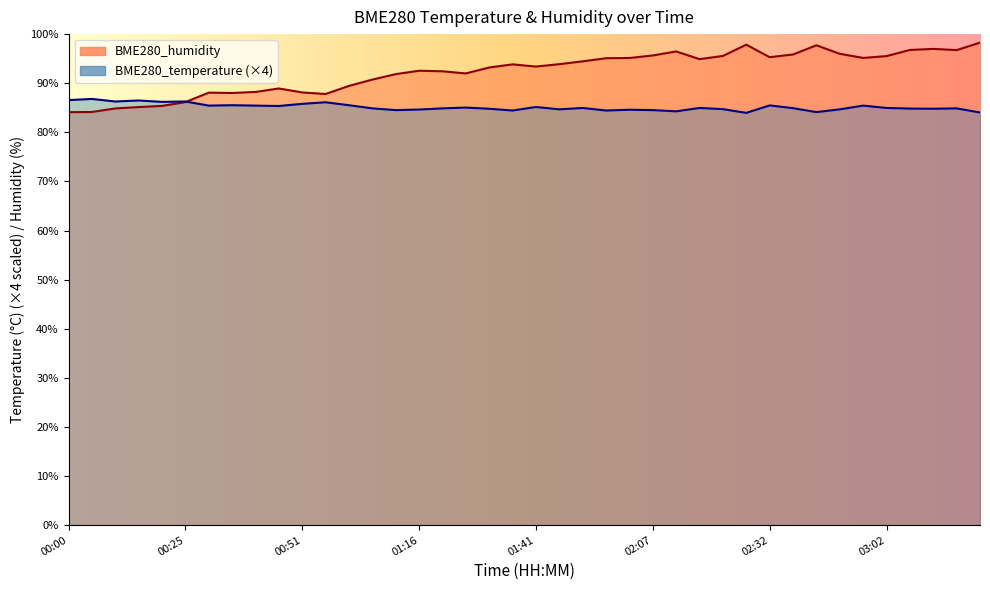

Does the chart display data point markers on the line(s)?

No